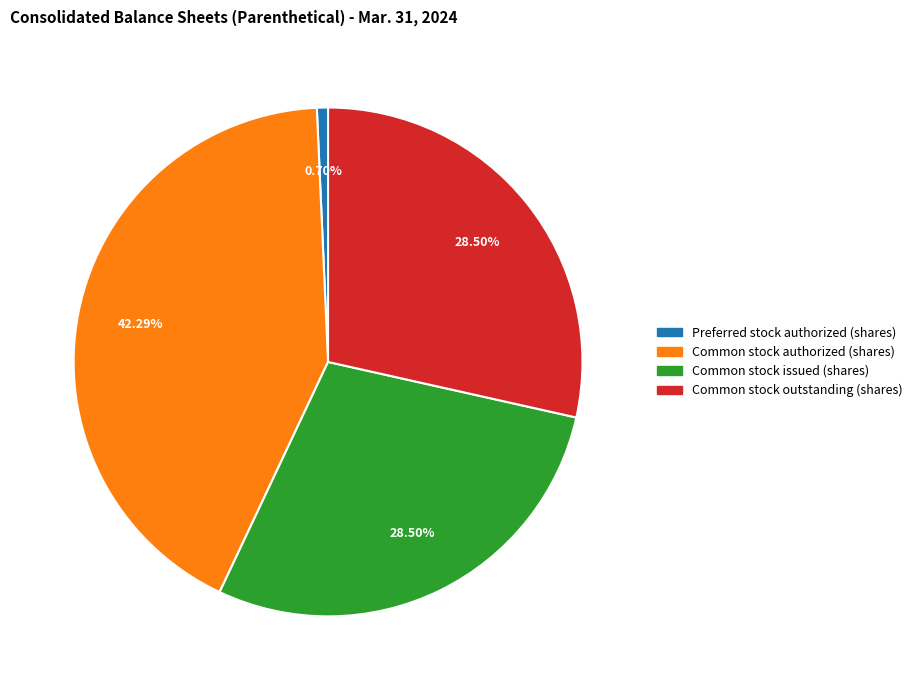

Is there any slice that represents more than half of the pie?

No